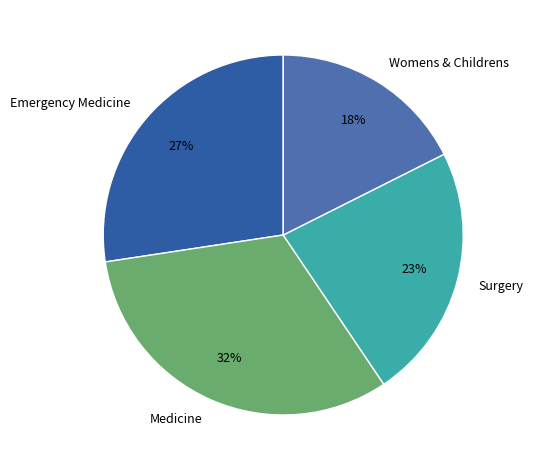

To the nearest percent, what percentage of the pie is Womens & Childrens?

18%